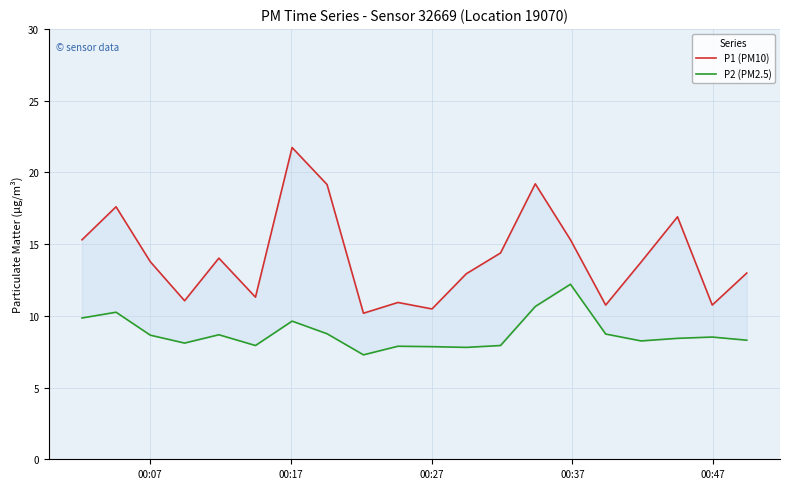

At how many categories does at least one series exceed 7?

20